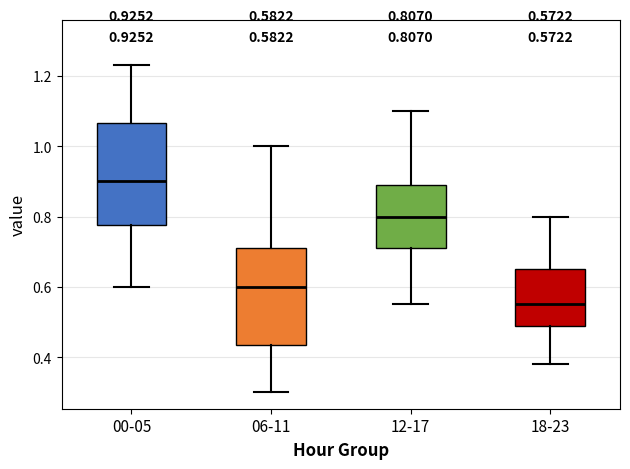

Which box has the highest median line?

00-05